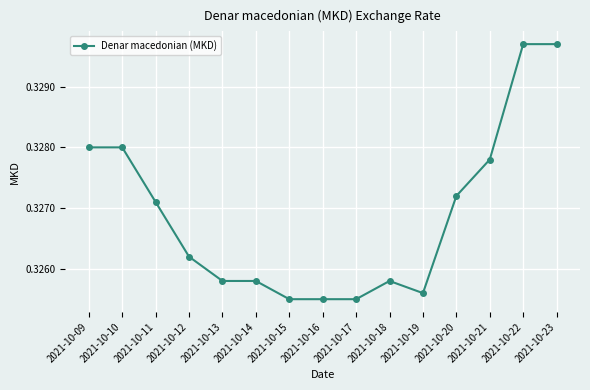

Between 2021-10-10 and 2021-10-19, which is larger?

2021-10-10